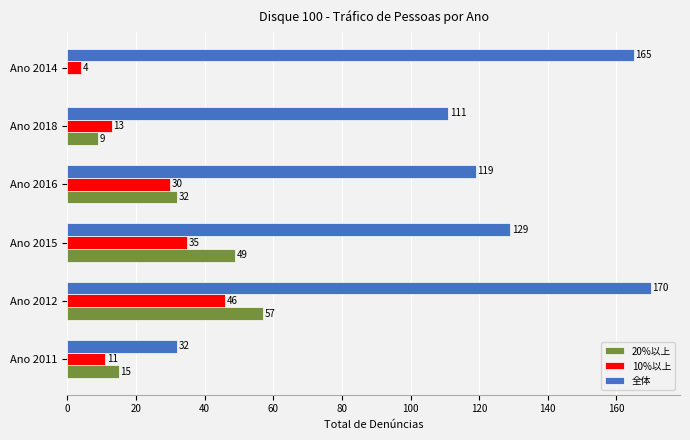

Which series has the widest spread of values?

全体